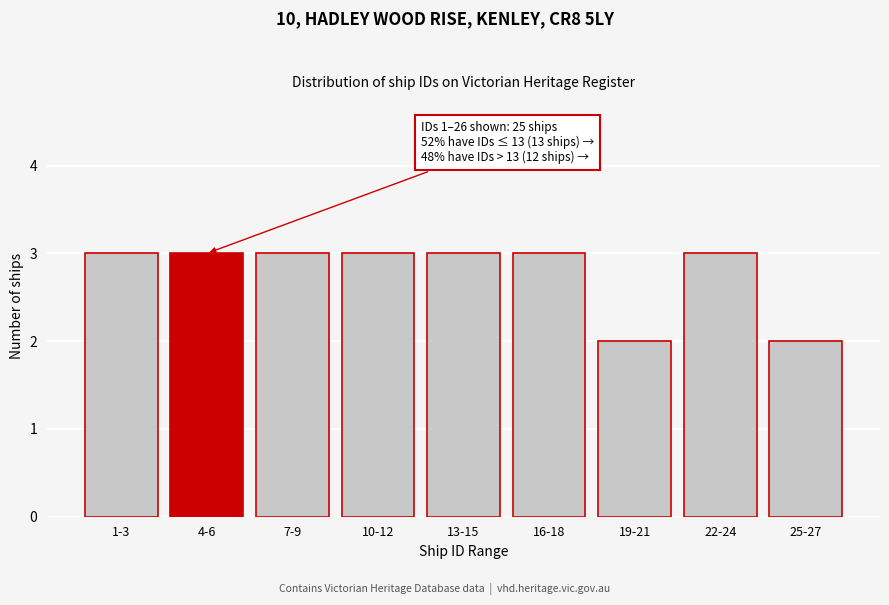

Reading left to right, what are all the values shown in this chart?

1-3=3	4-6=3	7-9=3	10-12=3	13-15=3	16-18=3	19-21=2	22-24=3	25-27=2